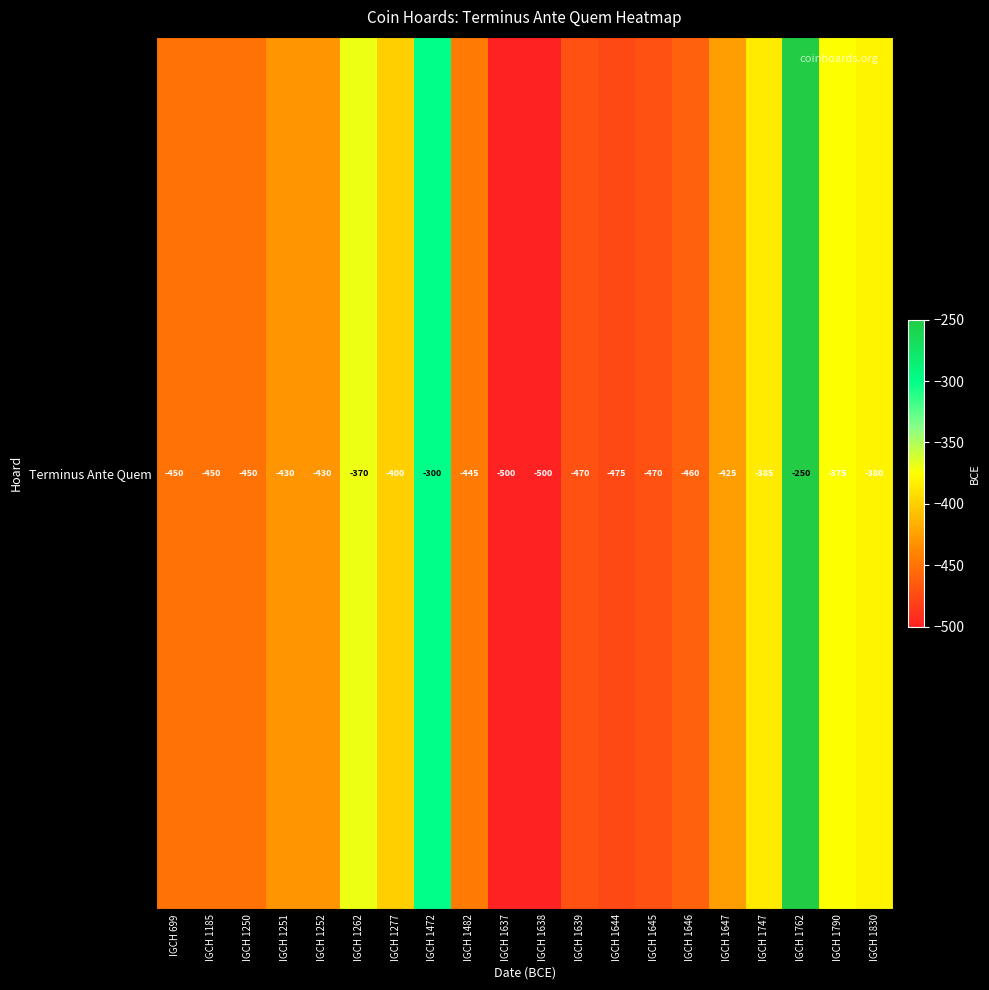

At which label does the data first exceed -430?

IGCH 1262